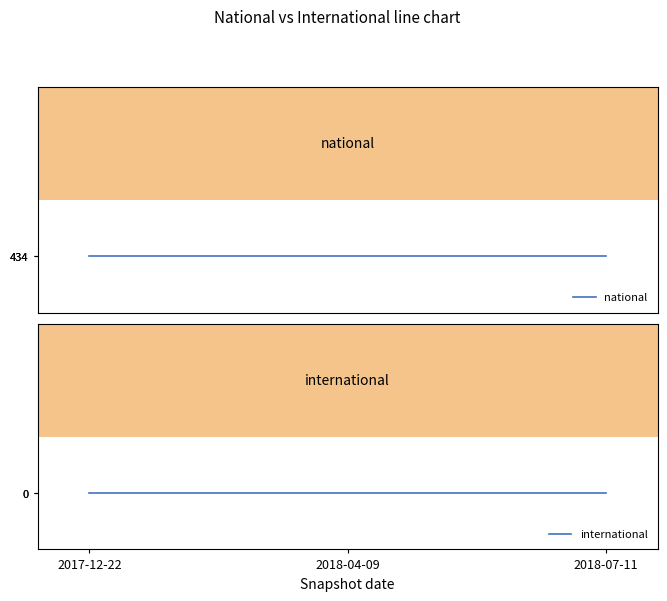

At which category is the sum across all series the highest?

2017-12-22